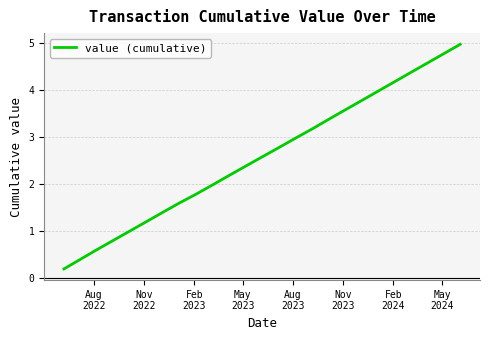

Does the chart have visible grid lines?

Yes